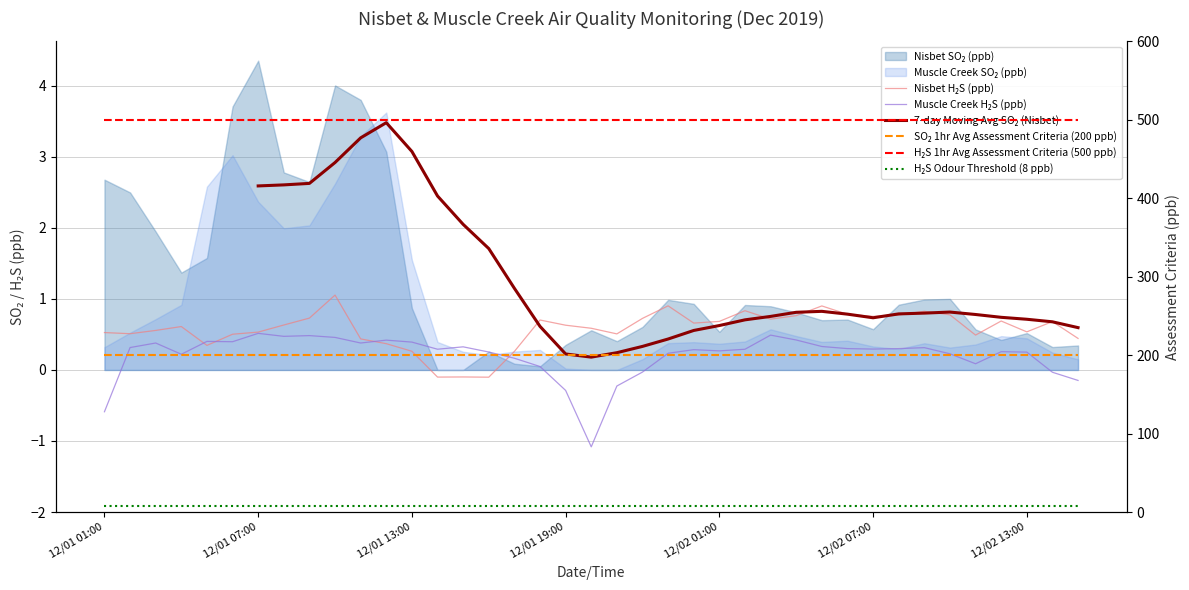

Rank the categories by H₂S 1hr Avg Assessment Criteria (500 ppb) value from lowest to highest.

12/01 01:00, 12/01 07:00, 12/01 13:00, 12/01 19:00, 12/02 01:00, 12/02 07:00, 12/02 13:00, 7, 8, 9, 10, 11, 12, 13, 14, 15, 16, 17, 18, 19, 20, 21, 22, 23, 24, 25, 26, 27, 28, 29, 30, 31, 32, 33, 34, 35, 36, 37, 38